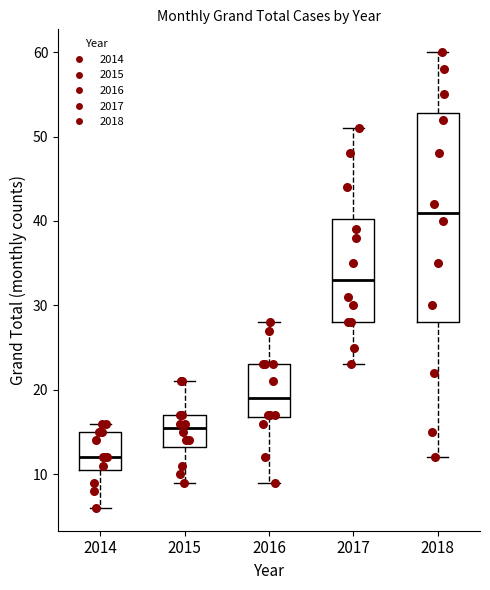

Reading left to right, read every box against the y-axis: the position of its median line, the range the box covers, and the ends of its whiskers. The values are not printed on the chart, so give them approximately, as read against the axis.

2014: median 12, box 11 to 15, whiskers 6 to 16
2015: median 16, box 13 to 17, whiskers 9 to 21
2016: median 19, box 17 to 23, whiskers 9 to 28
2017: median 33, box 28 to 40, whiskers 23 to 51
2018: median 41, box 28 to 53, whiskers 12 to 60